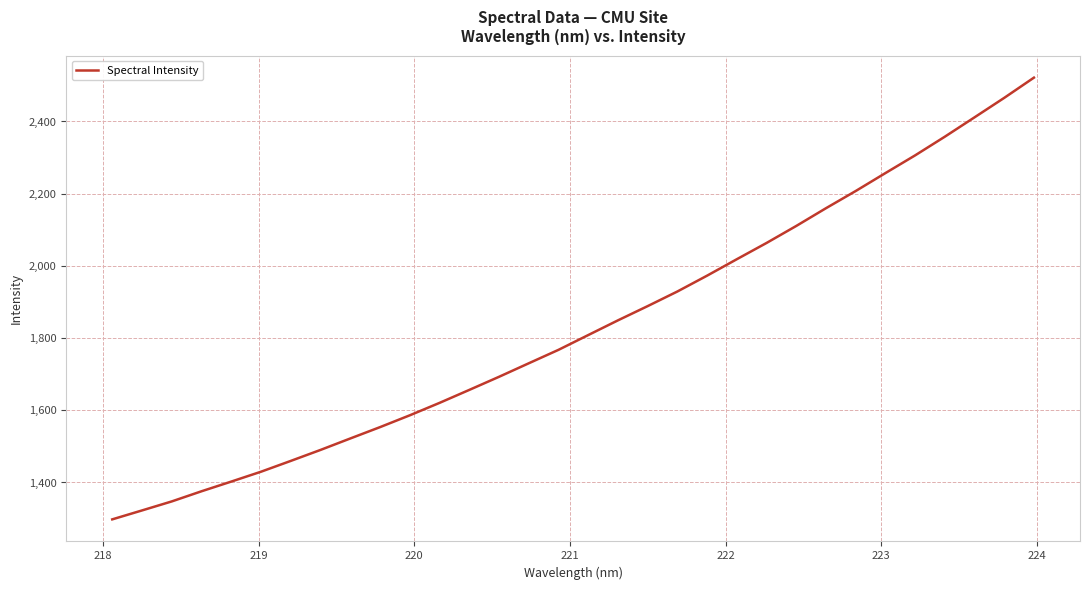

What is the difference between the maximum and minimum values?

1223.5